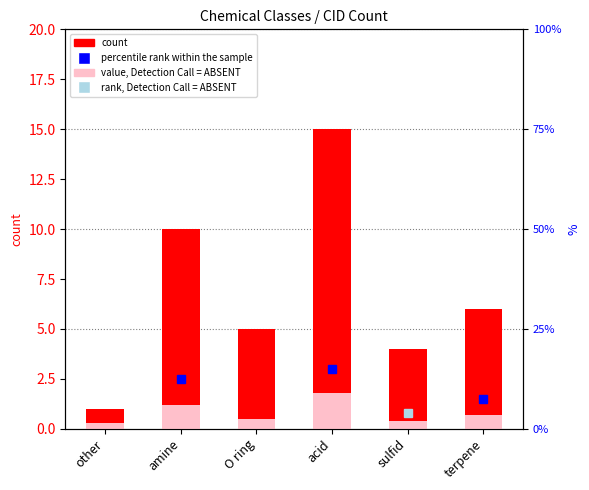

The value of value, Detection Call = ABSENT at other is 0.2. True or false?

False